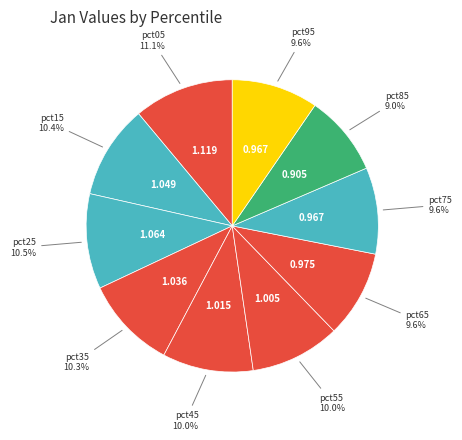

What percentage is NOT represented by pct35?

89.7%